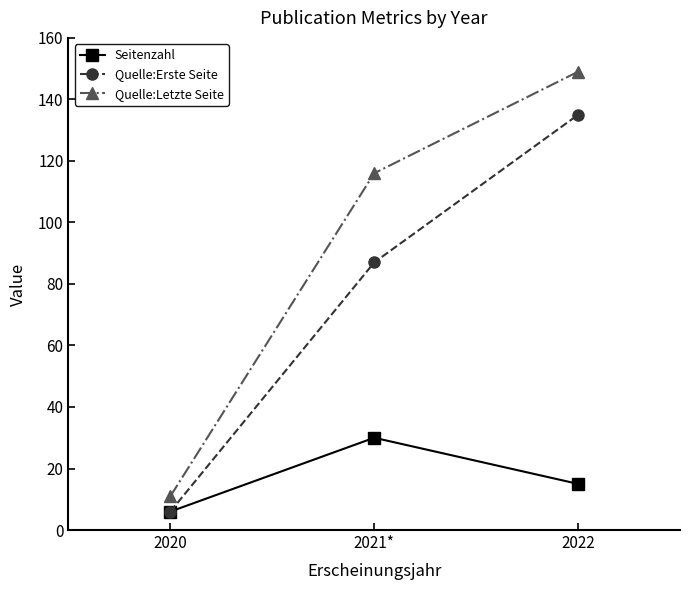

What are all the series names shown in the legend?

Seitenzahl, Quelle:Erste Seite, Quelle:Letzte Seite